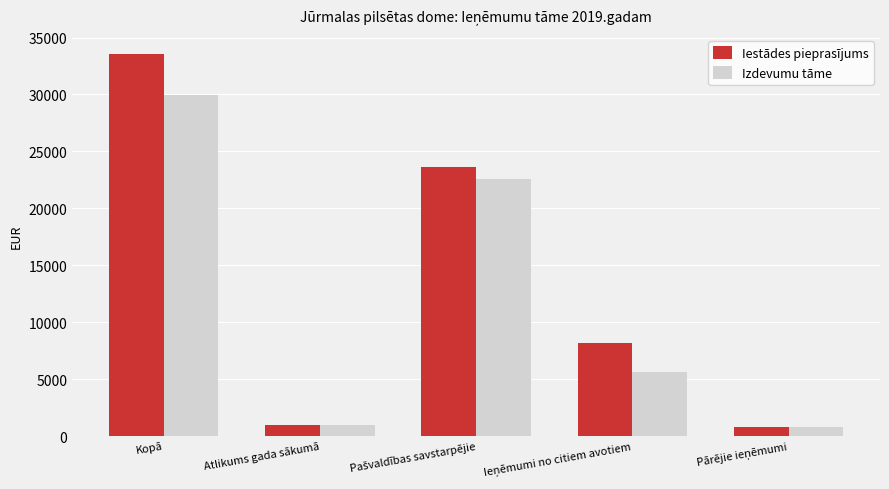

What is the smallest value displayed?

800